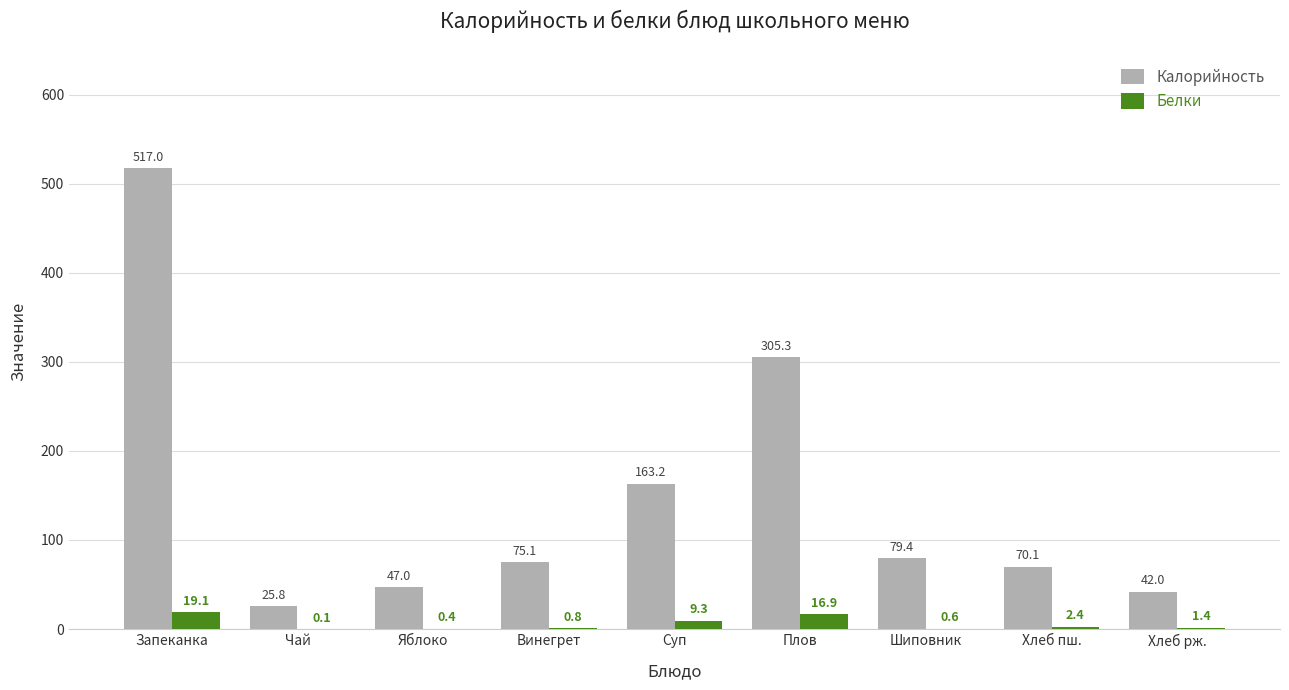

Between Плов and Хлеб рж., which series saw the biggest shift?

Калорийность